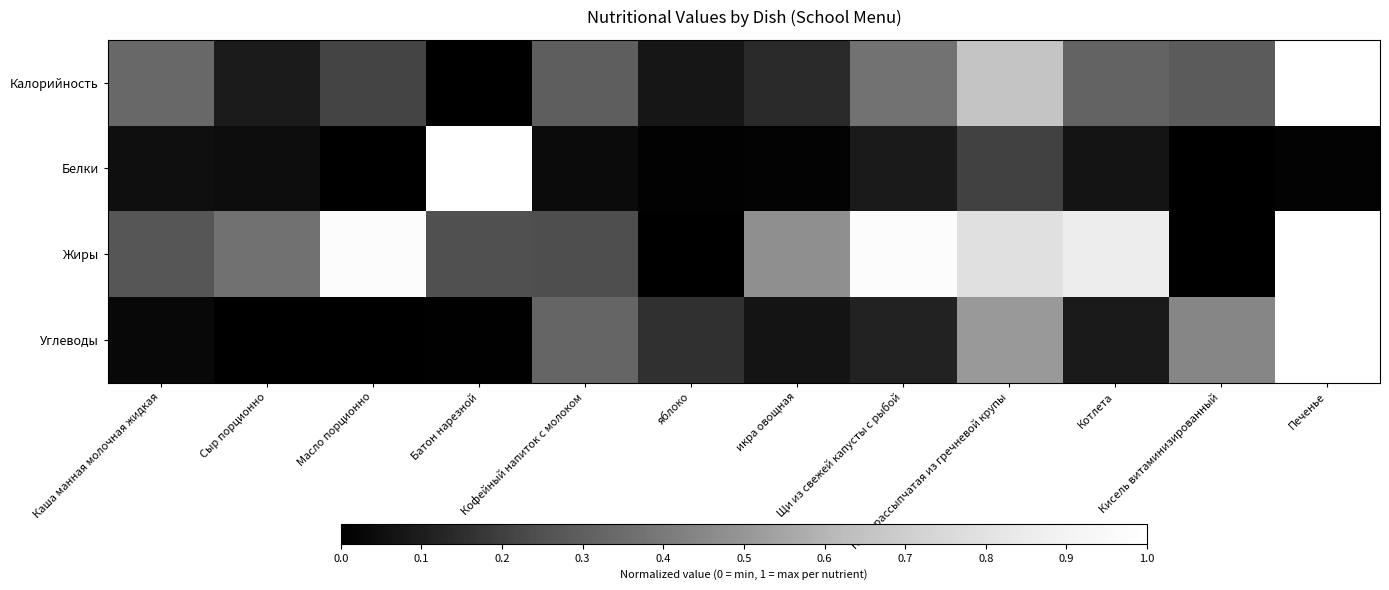

Which has a higher value, Кофейный напиток с молоком or Печенье?

Печенье